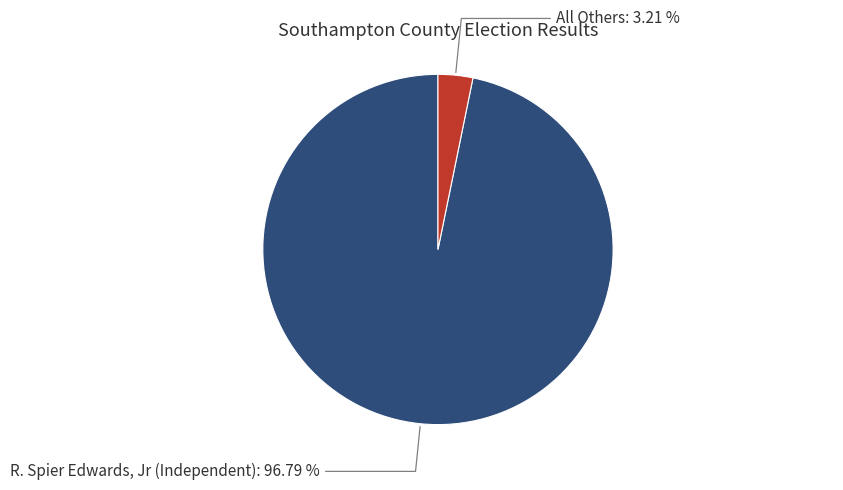

Is there a majority slice in this chart?

Yes